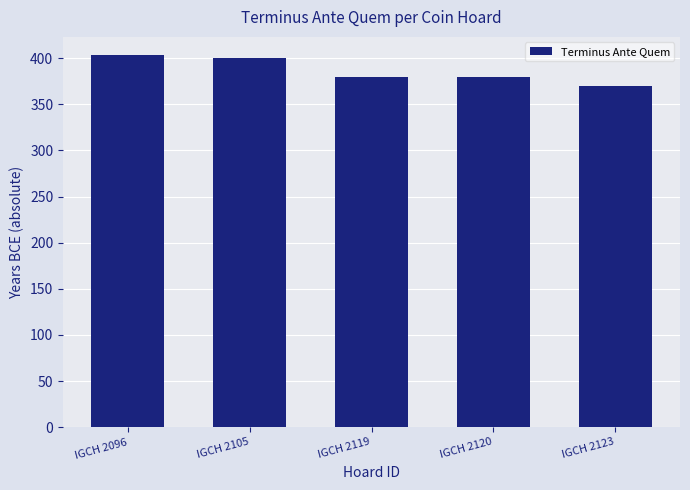

Which has a higher value, IGCH 2105 or IGCH 2119?

IGCH 2105